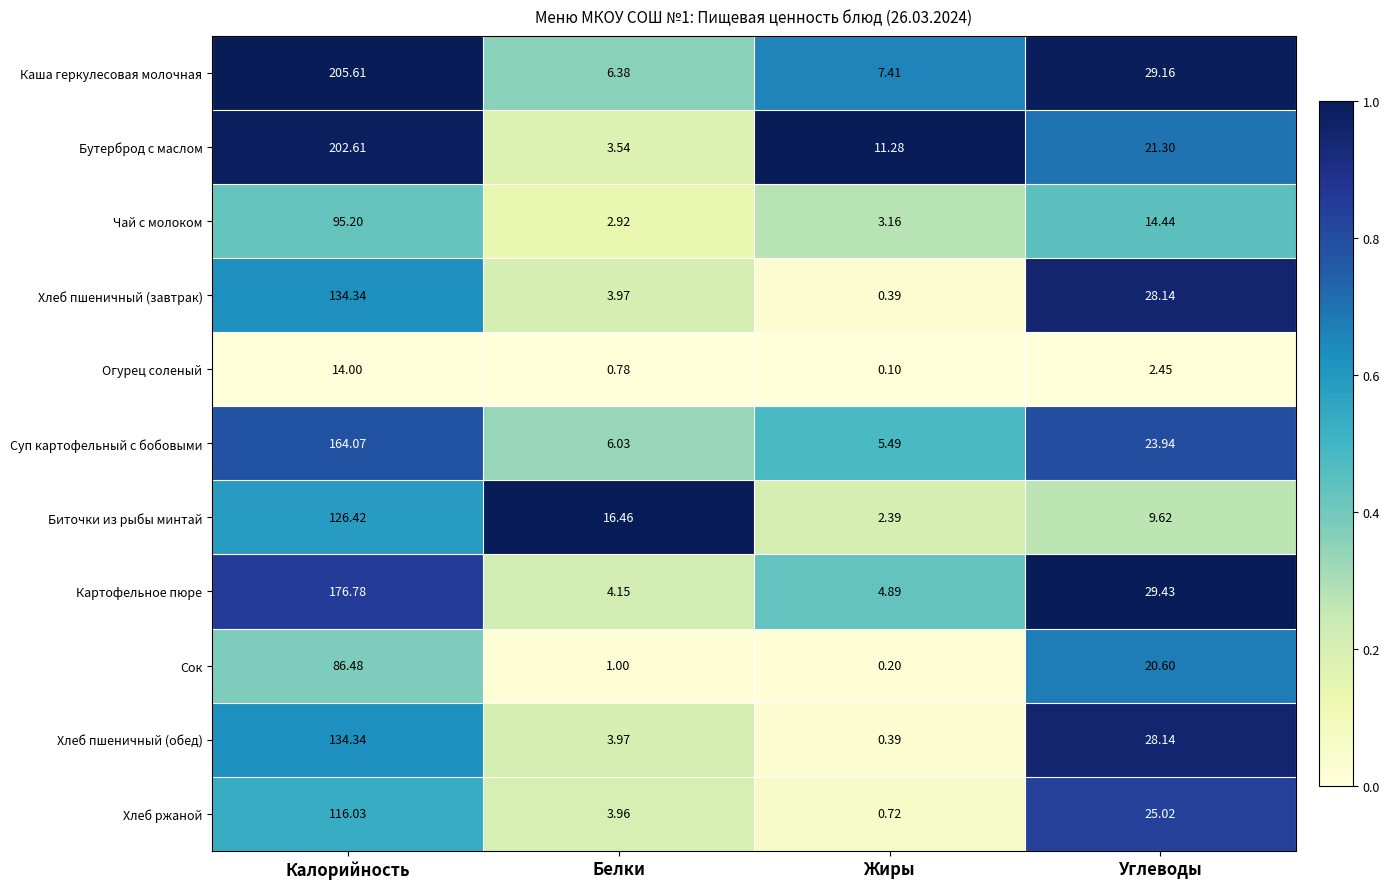

List the labels in order of Чай с молоком value, smallest first.

Белки, Жиры, Углеводы, Калорийность